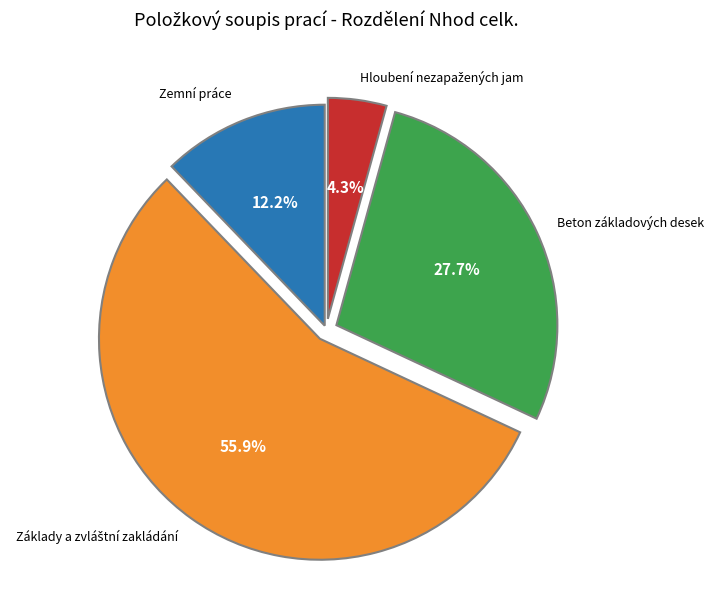

Is there any slice that represents more than half of the pie?

Yes